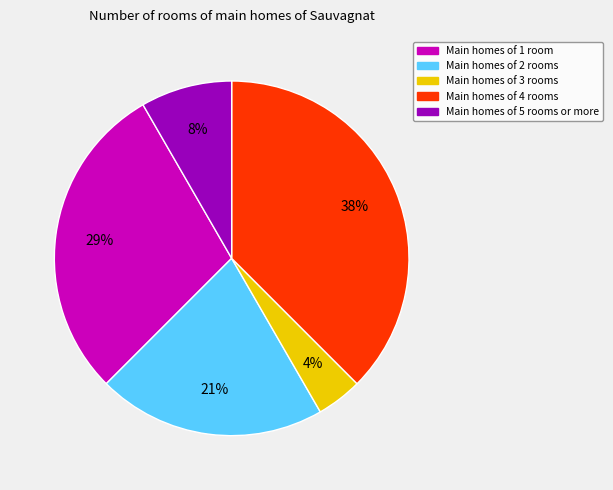

Which has a higher value, Main homes of 2 rooms or Main homes of 3 rooms?

Main homes of 2 rooms